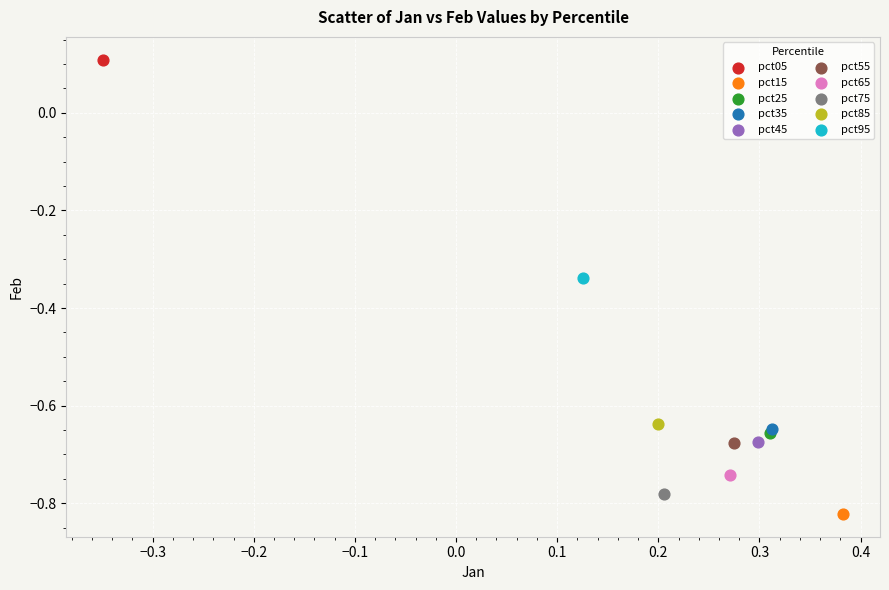

Which series reaches the minimum Y coordinate?

pct15